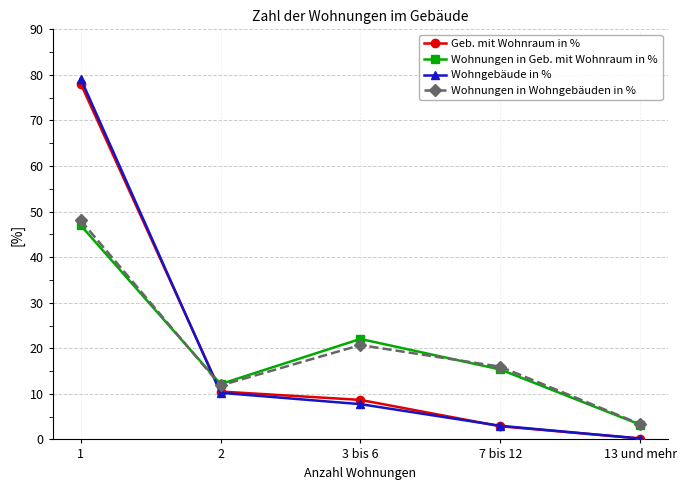

The Geb. mit Wohnraum in % series shows 10.5 at 2. True or false?

True